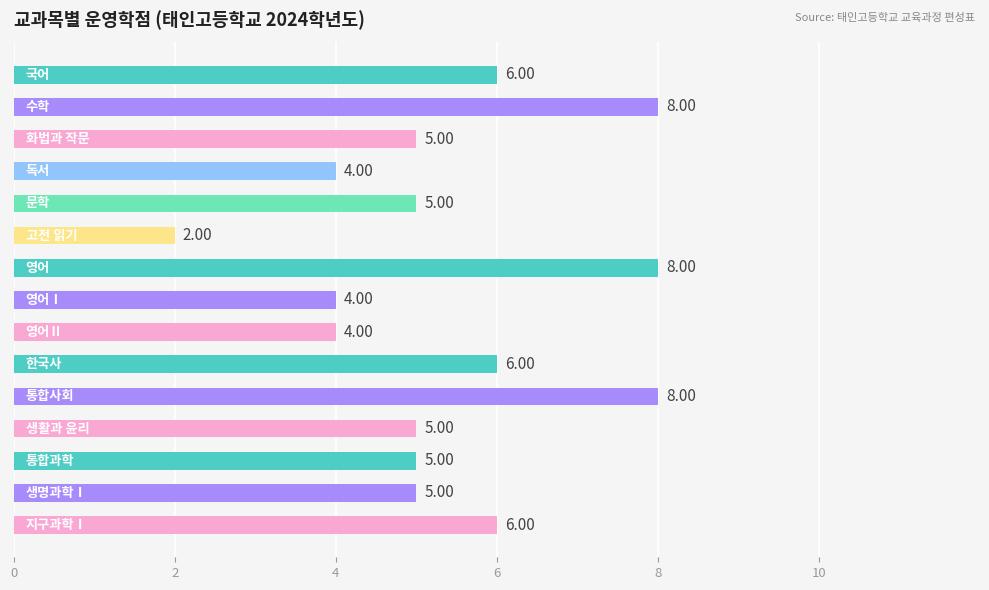

What is the average value?

5